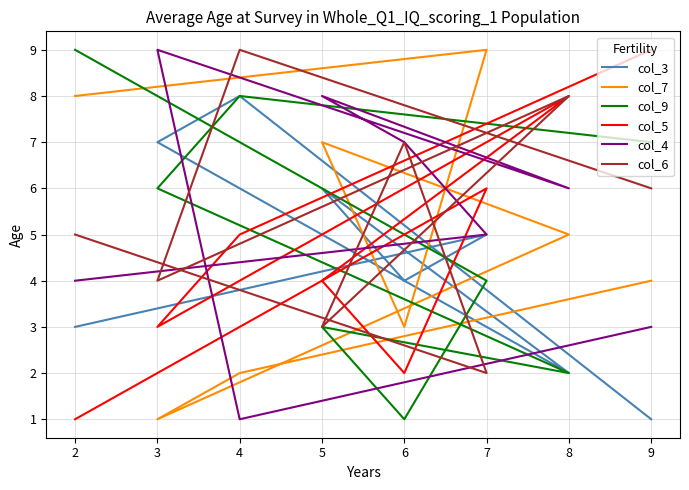

What is the value of the col_6 point at the 4th from the left?

8